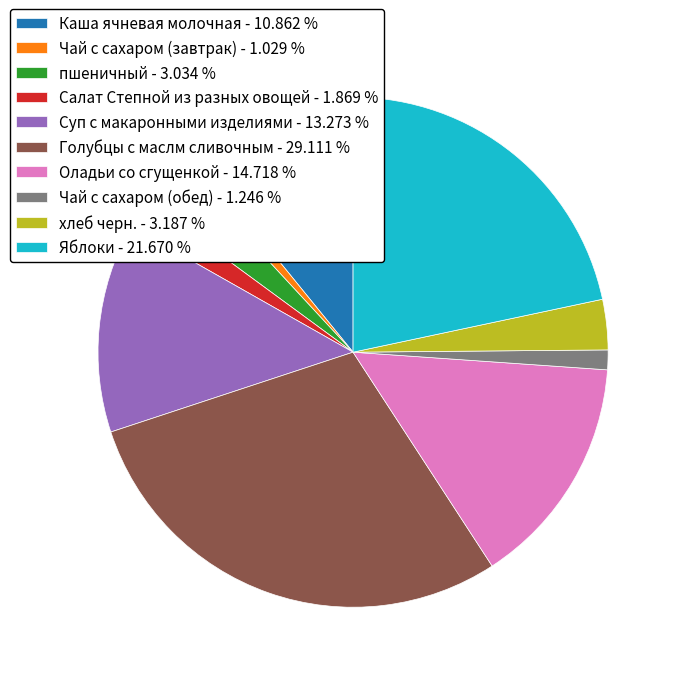

Does Суп с макаронными изделиями - 13.273 % account for over 50% of the chart?

No